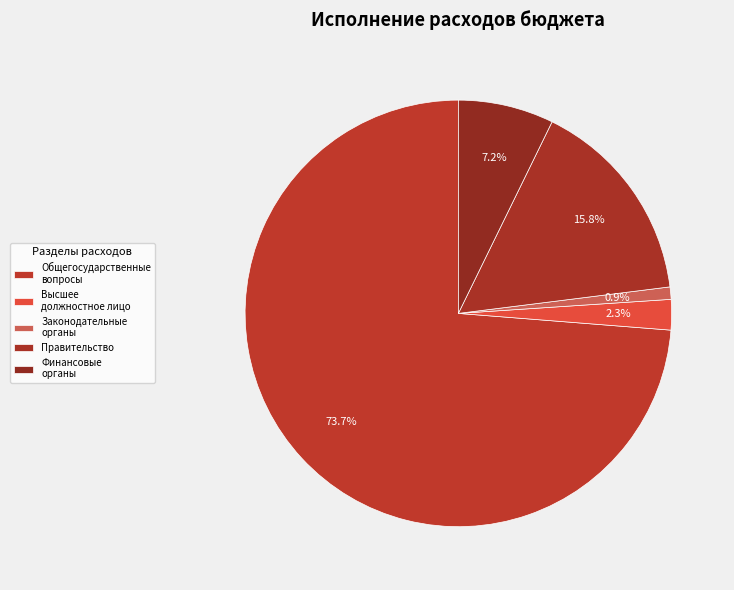

Rank the categories by value from lowest to highest.

Функционирование законодательных органов, Функционирование высшего должностного лица, Обеспечение деятельности финансовых органов, Функционирование Правительства, ОБЩЕГОСУДАРСТВЕННЫЕ ВОПРОСЫ